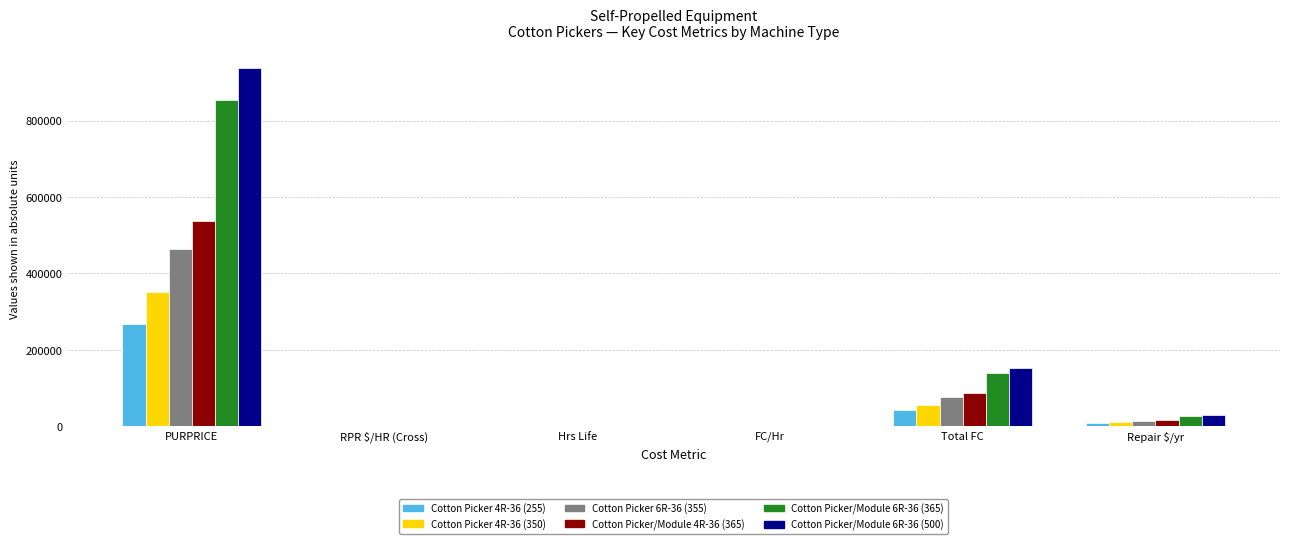

At which category is the sum across all series the highest?

PURPRICE